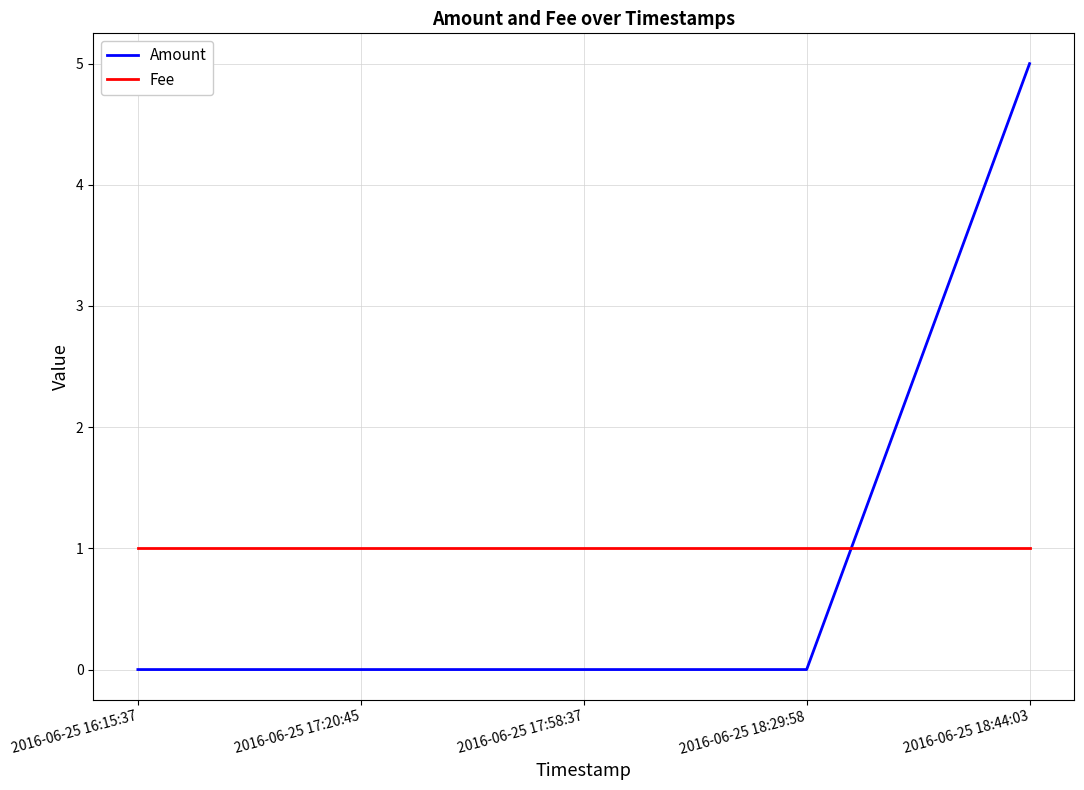

Which series has the widest spread of values?

Amount